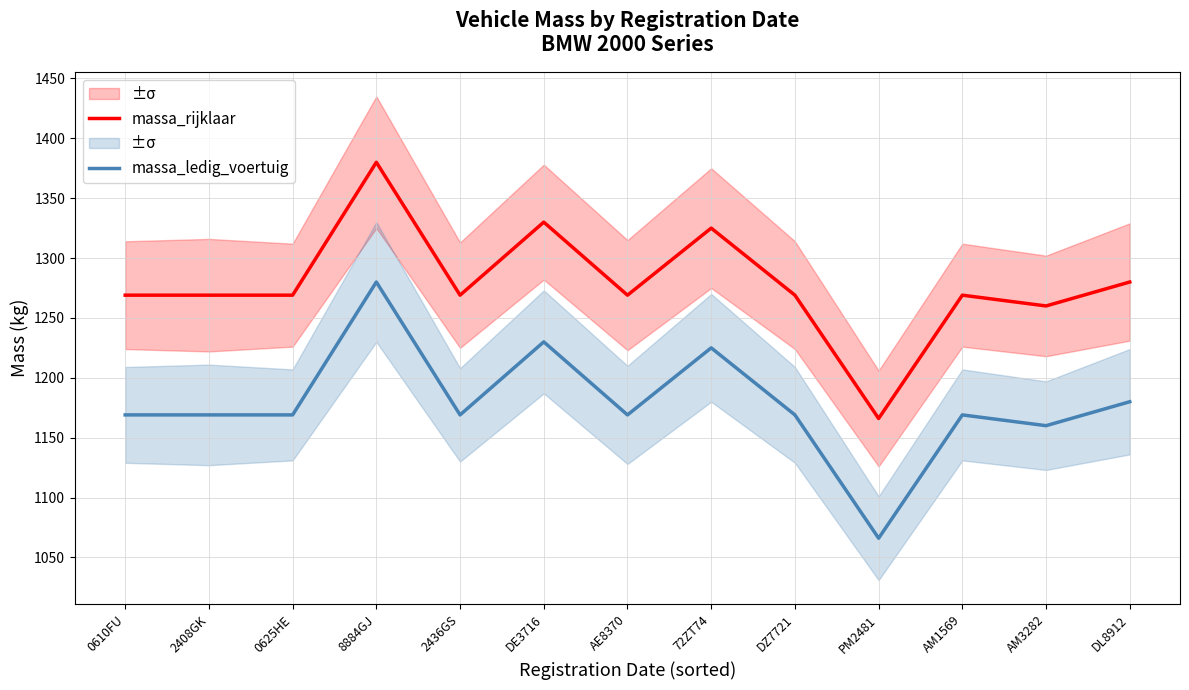

Between 8884GJ and DZ7721, which series saw the biggest shift?

massa_rijklaar